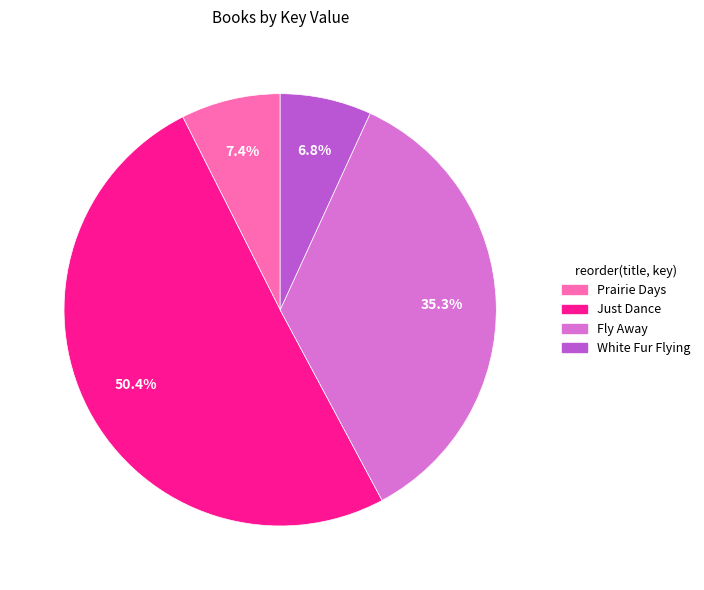

Approximately how many times larger is the value at Just Dance compared to Fly Away?

1.4